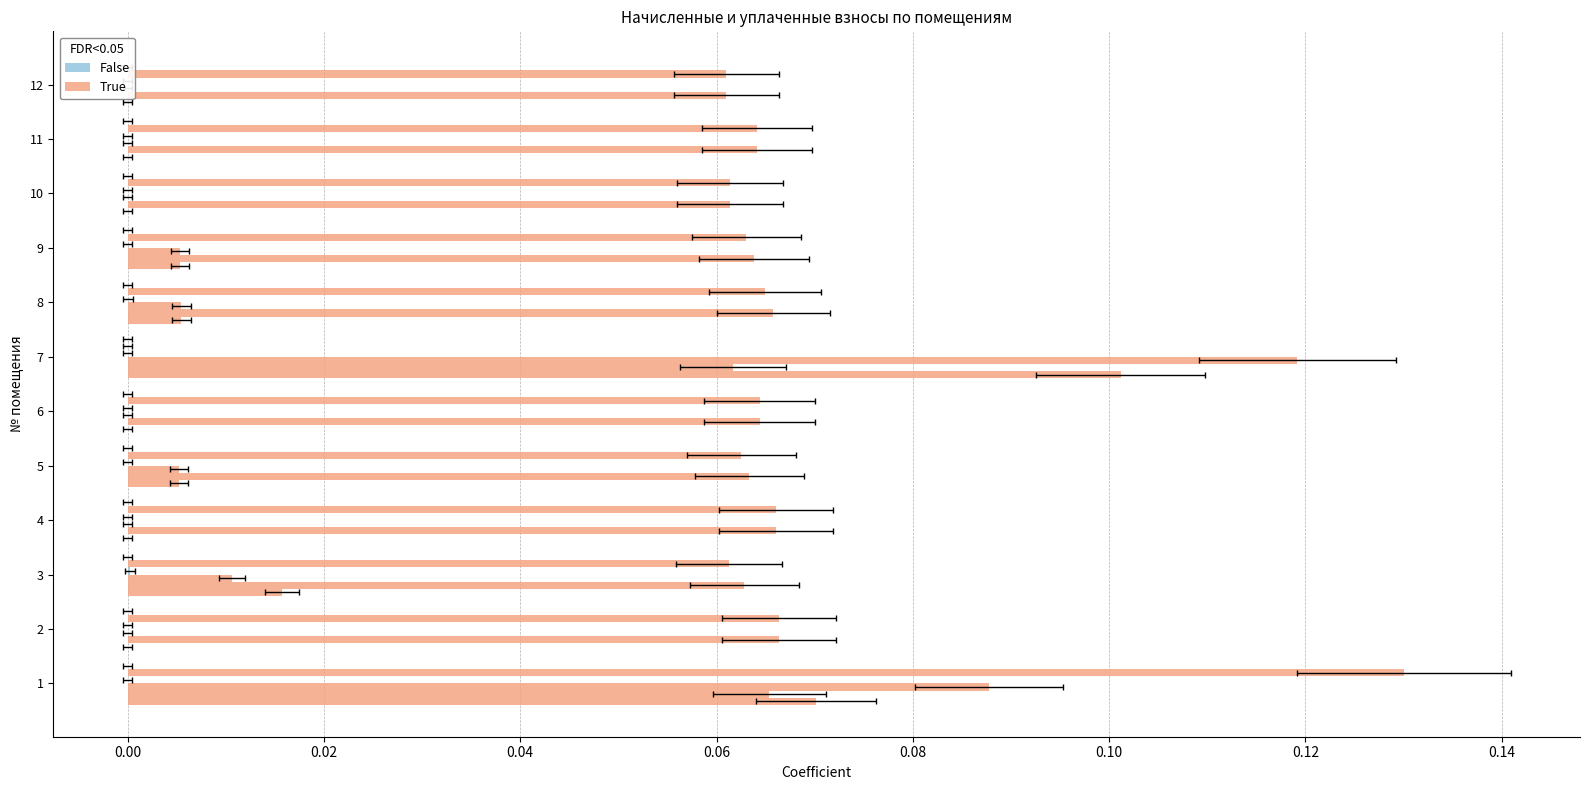

True or false: задолженность_пени (col_6) has a value of -0.1 at 2.

False